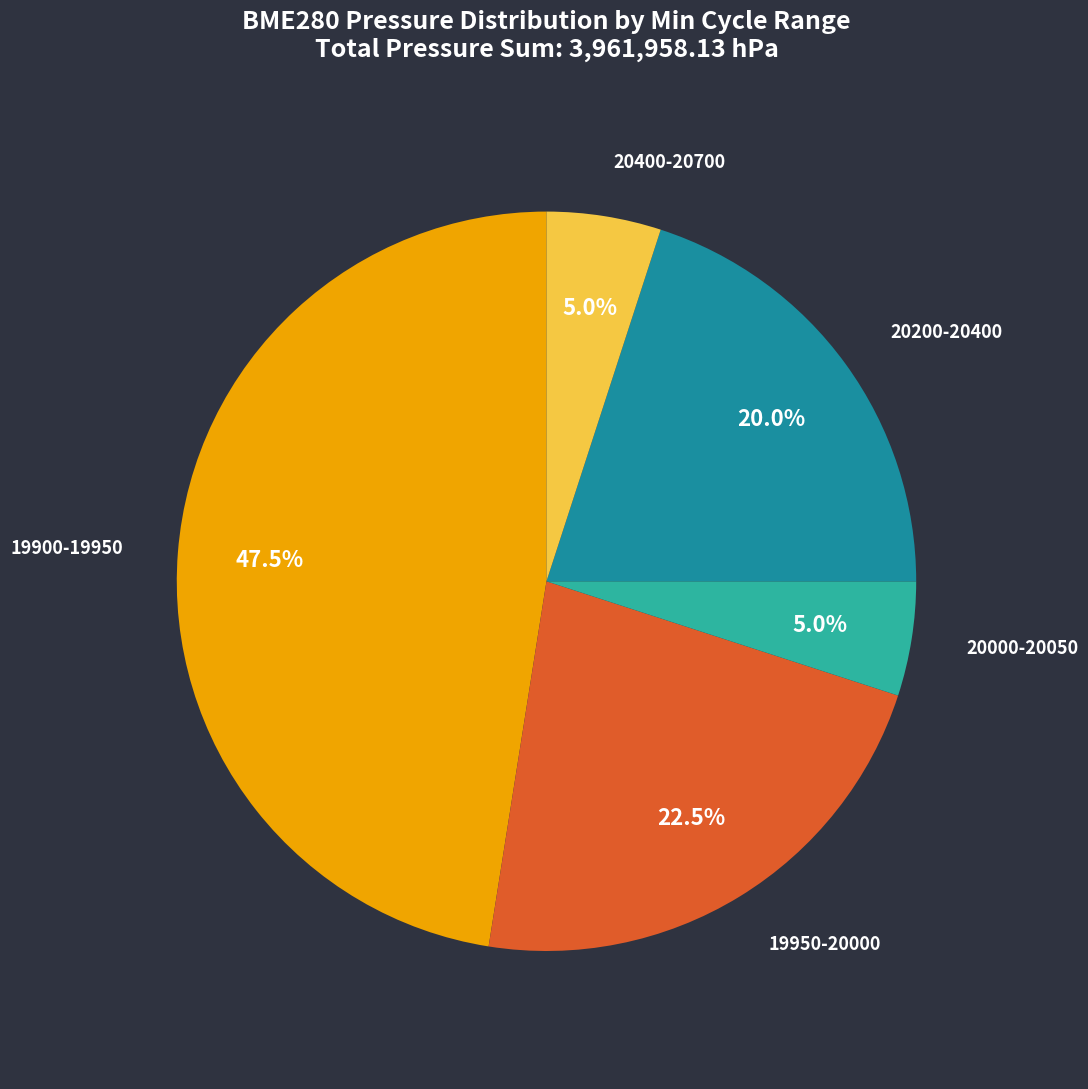

How many segments does this pie chart have?

5